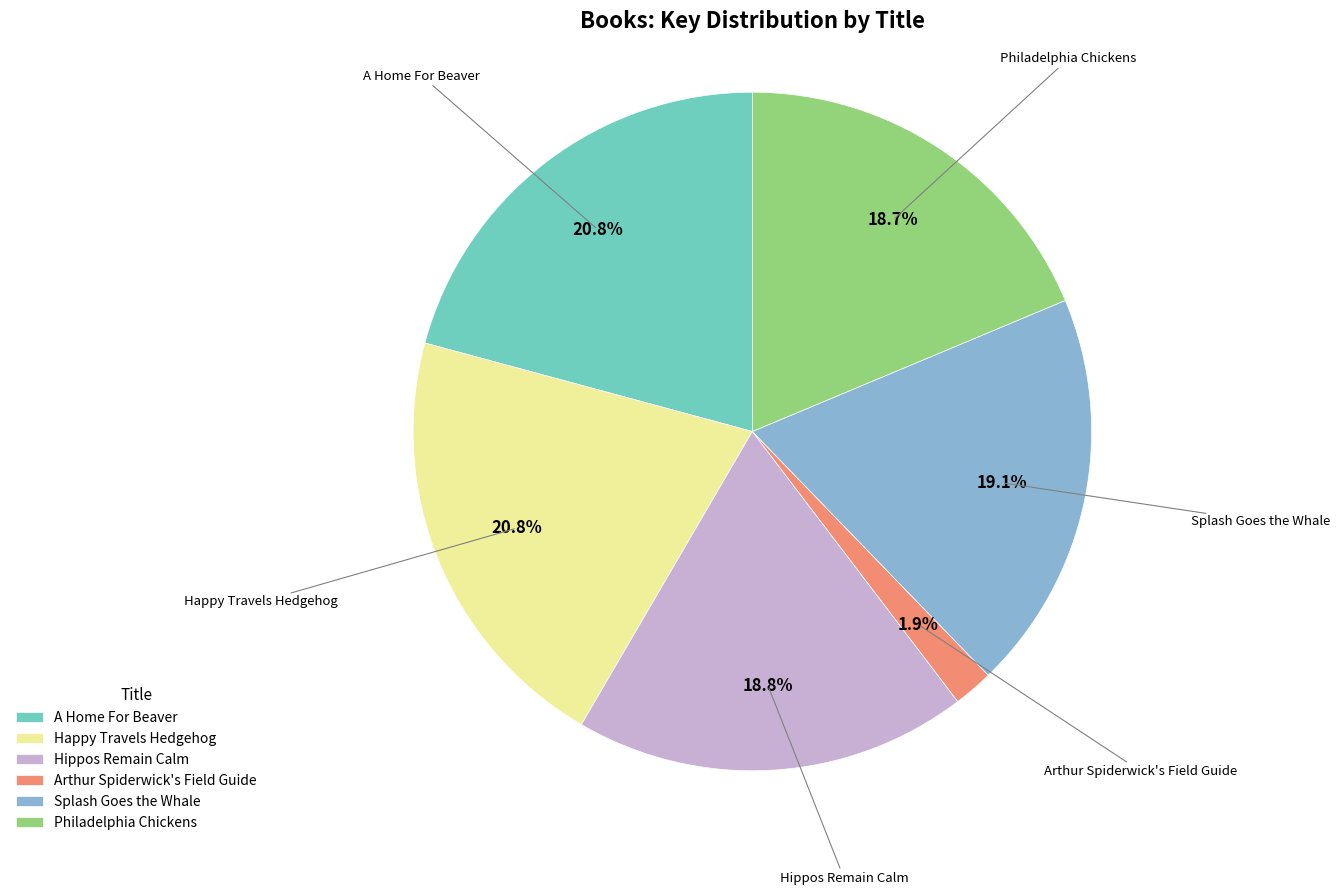

How many segments does this pie chart have?

6